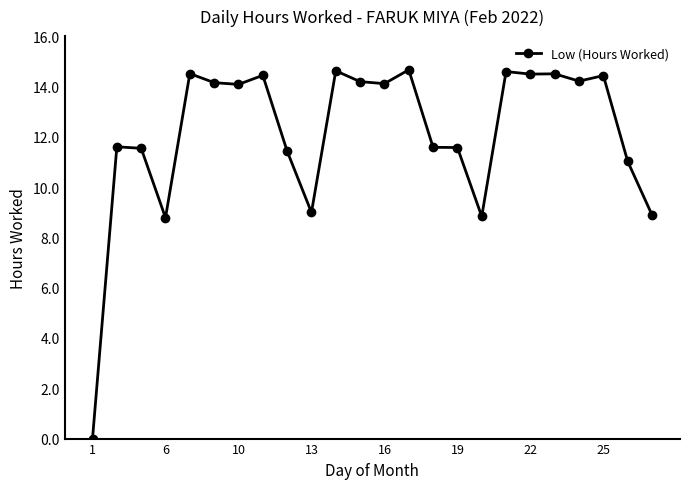

What is the value of the 19th point from the left?

14.5